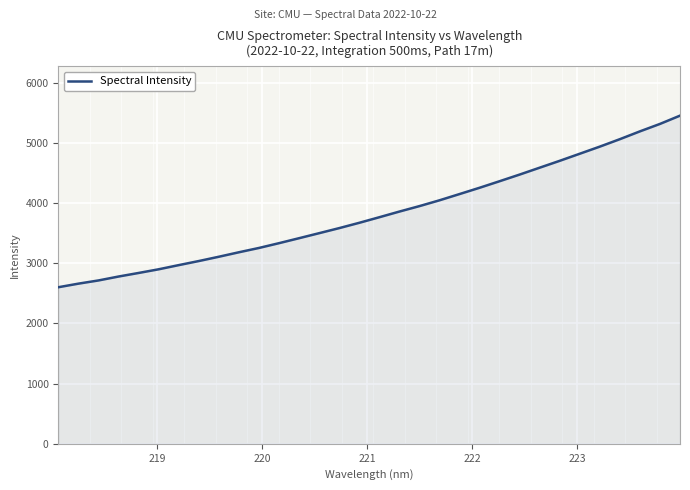

How many lines are shown in the chart?

1